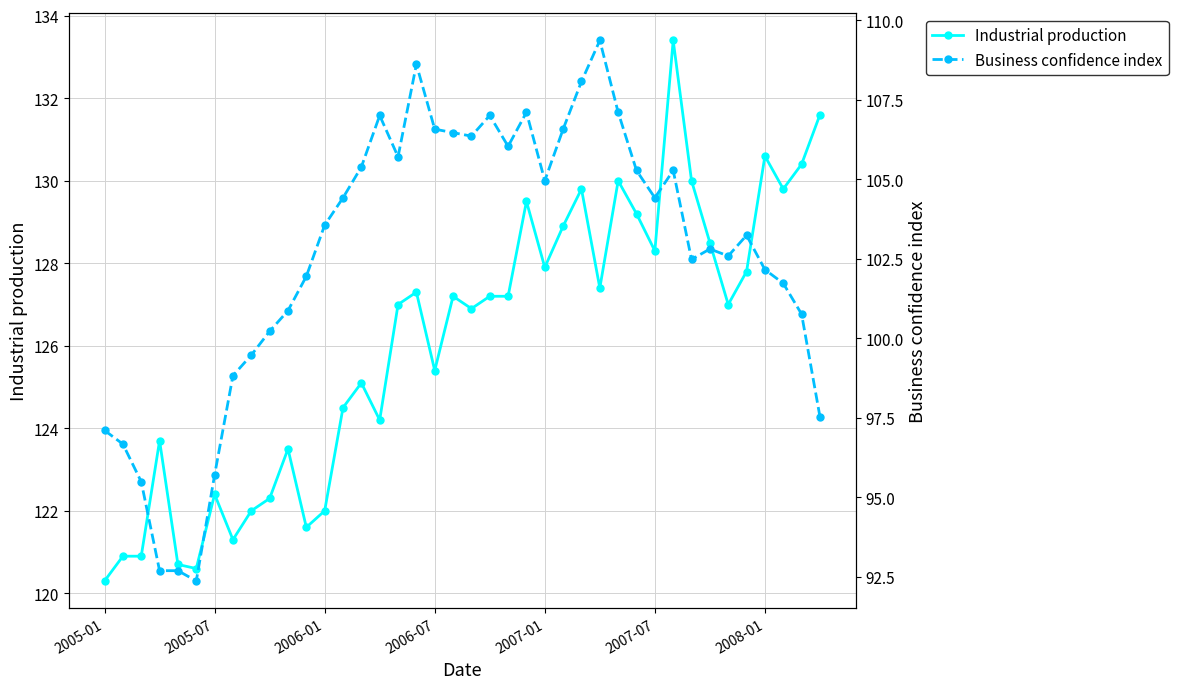

What is the minimum value for Business confidence index?

92.4